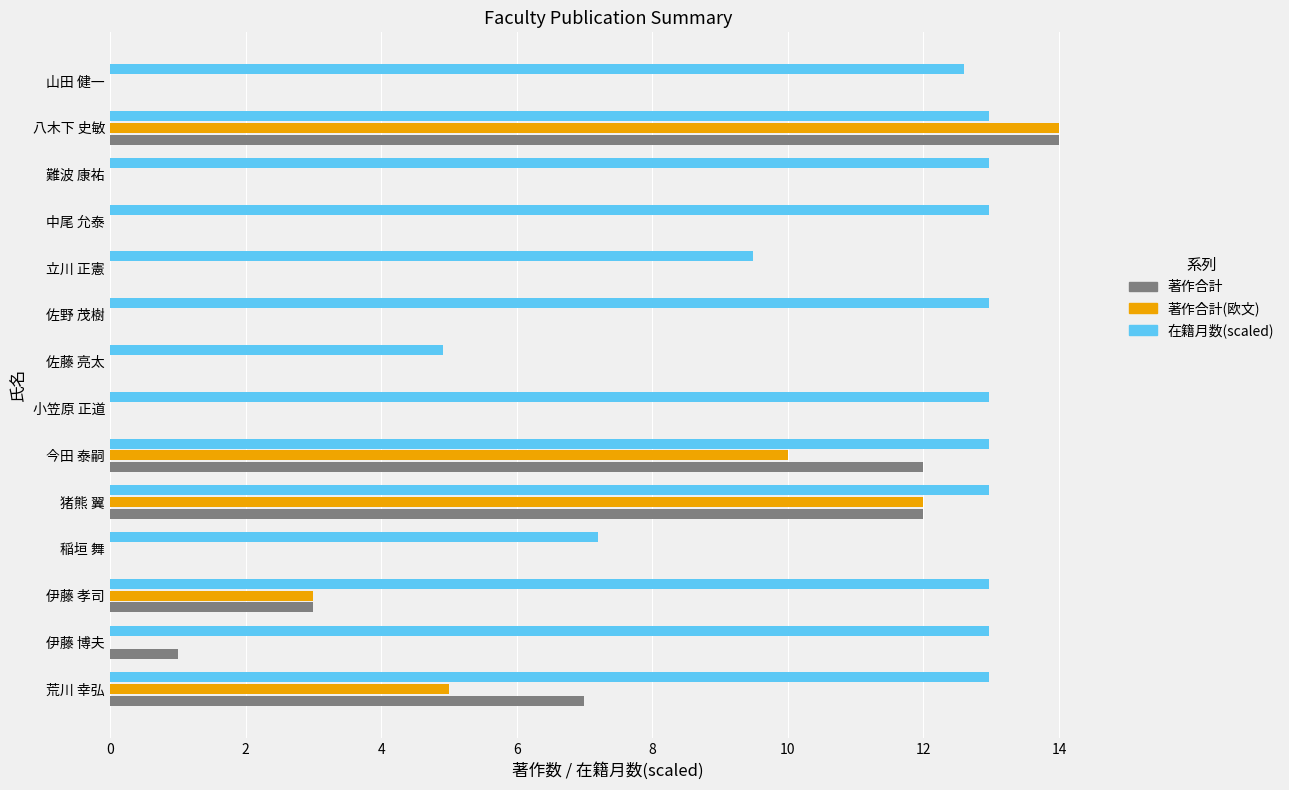

What is the total value across all series at 佐野 茂樹?

13.0